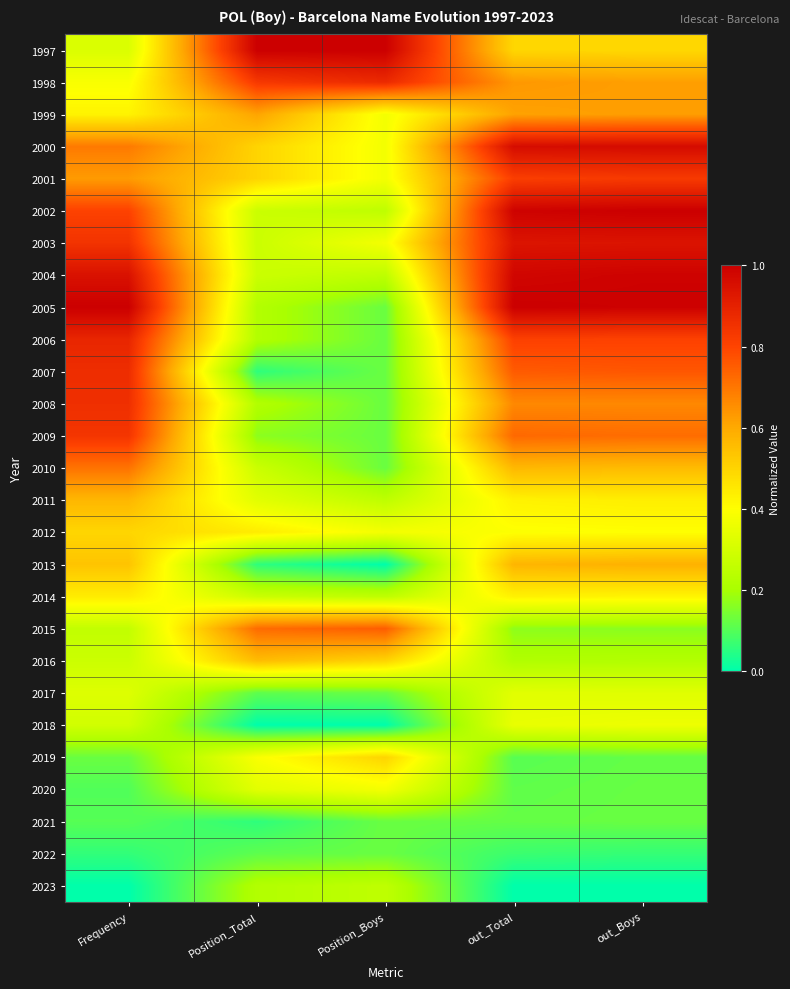

Rank the series by their maximum value, from lowest to highest.

2021, 2022, 2023, 2017, 2018, 2020, 2014, 2012, 2019, 2016, 2011, 2013, 1999, 2010, 2015, 2001, 2009, 2008, 2007, 1998, 2006, 2003, 2000, 2004, 1997, 2002, 2005